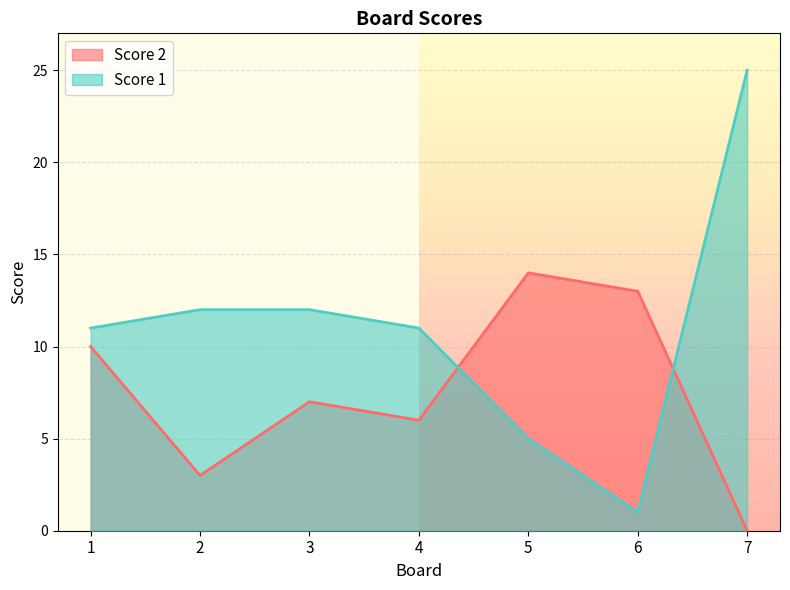

How many lines are shown in the chart?

2